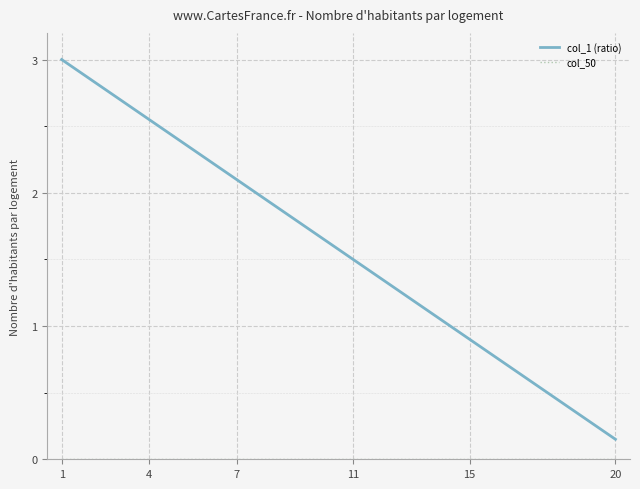

Which series has the largest range (max minus min)?

col_1 (ratio)